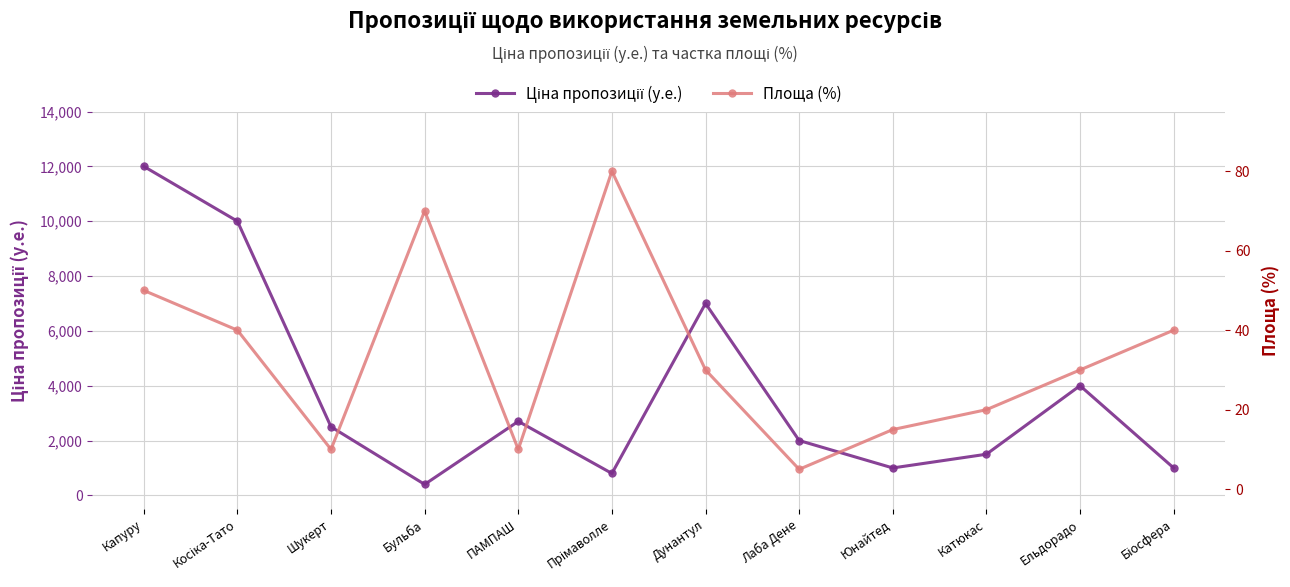

Reading left to right, what are all the values shown in this chart?

Ціна пропозиції (у.е.): Капуру=12000	Косіка-Тато=10000	Шукерт=2500	Бульба=400	ПАМПАШ=2700	Прімаволле=800	Дунантул=7000	Лаба Дене=2000	Юнайтед=1000	Катюкас=1500	Ельдорадо=4000	Біосфера=1000
Площа (%): Капуру=50	Косіка-Тато=40	Шукерт=10	Бульба=70	ПАМПАШ=10	Прімаволле=80	Дунантул=30	Лаба Дене=5	Юнайтед=15	Катюкас=20	Ельдорадо=30	Біосфера=40